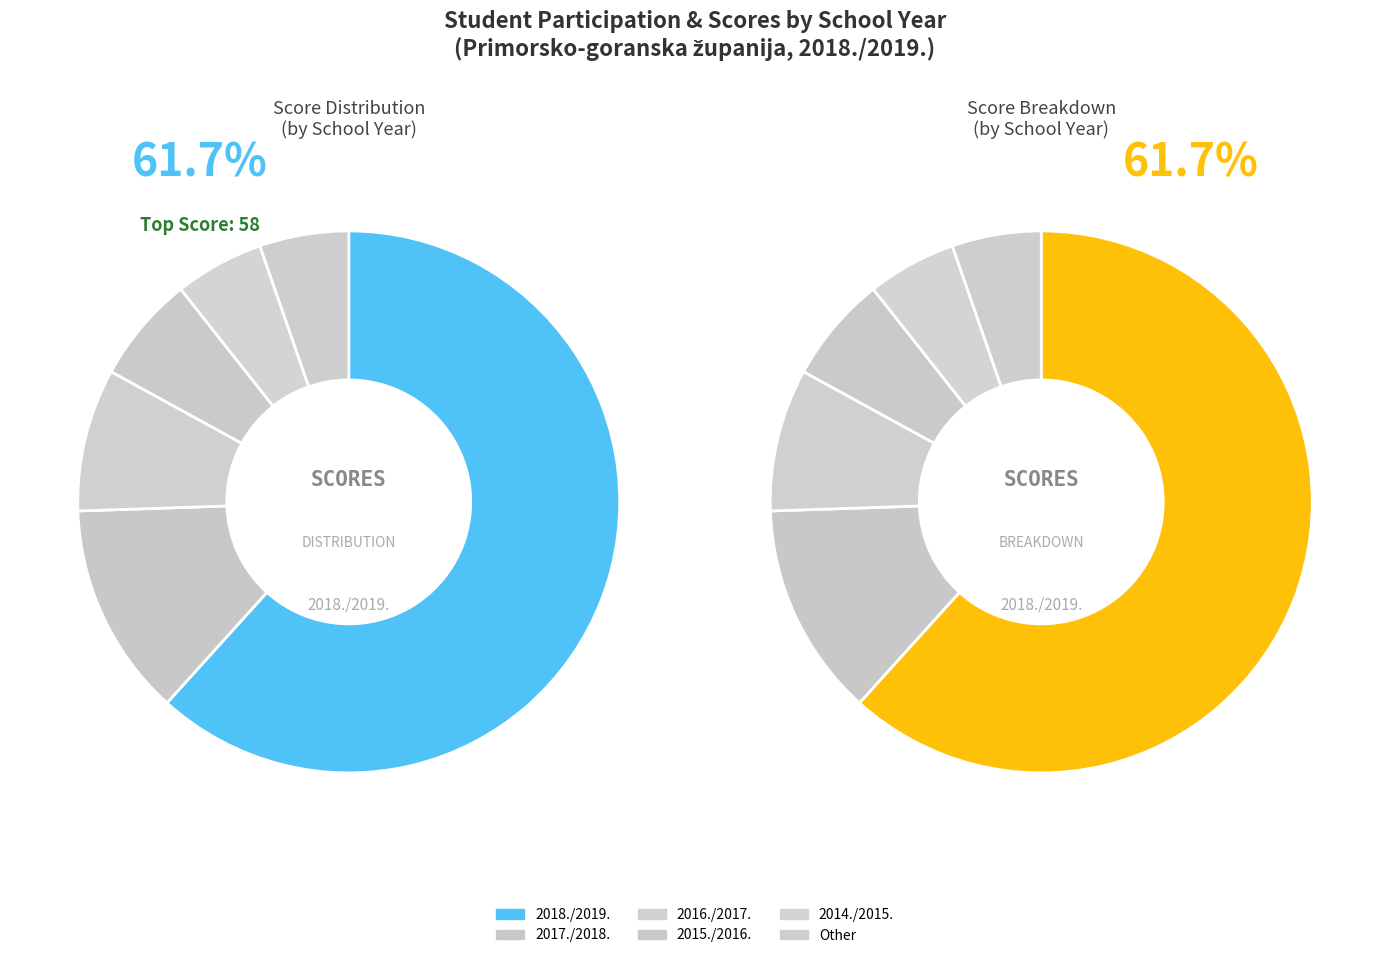

What is the change in value from 2017./2018. to Other?

-7